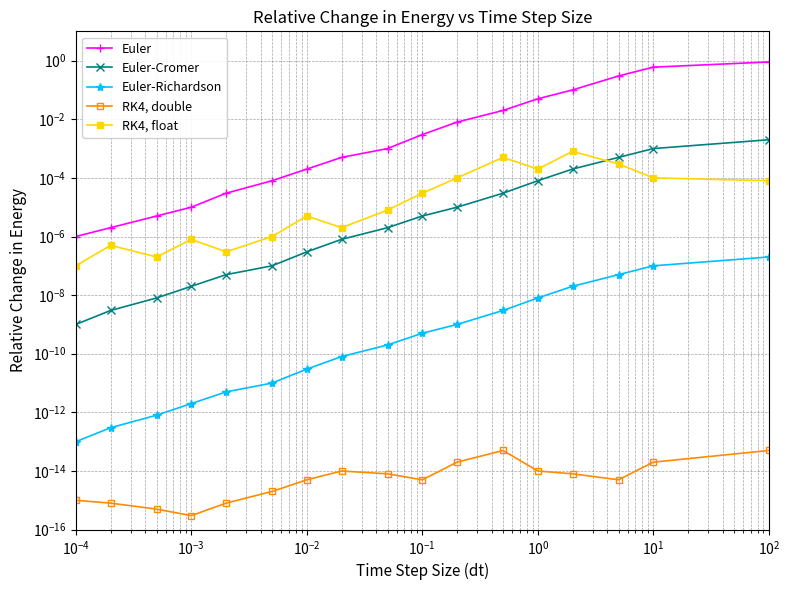

True or false: Euler-Cromer and Euler-Richardson cross at least once.

False